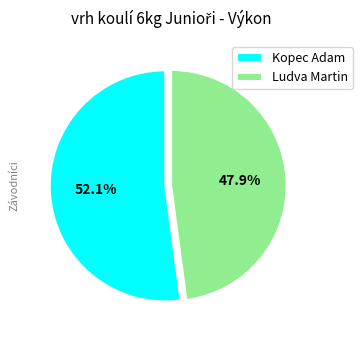

Count the number of slices in the pie.

2